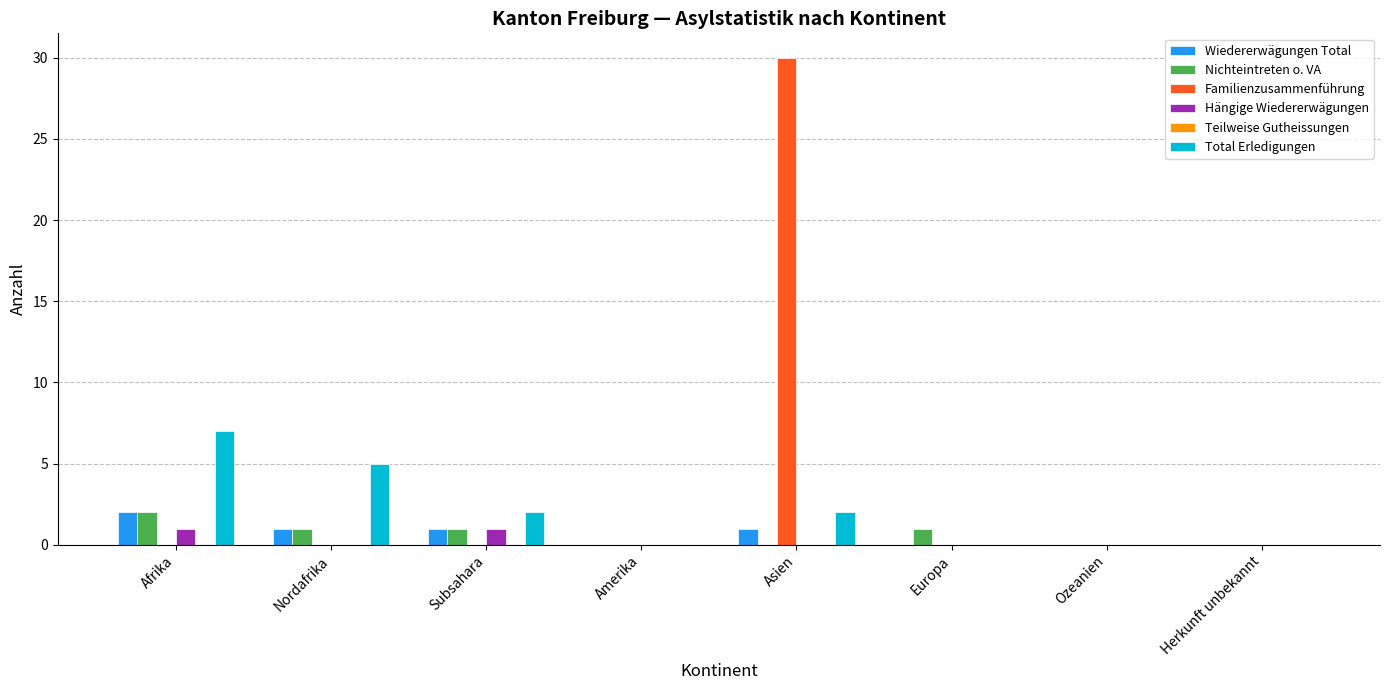

Between Afrika and Ozeanien, which series saw the biggest shift?

Total Erledigungen